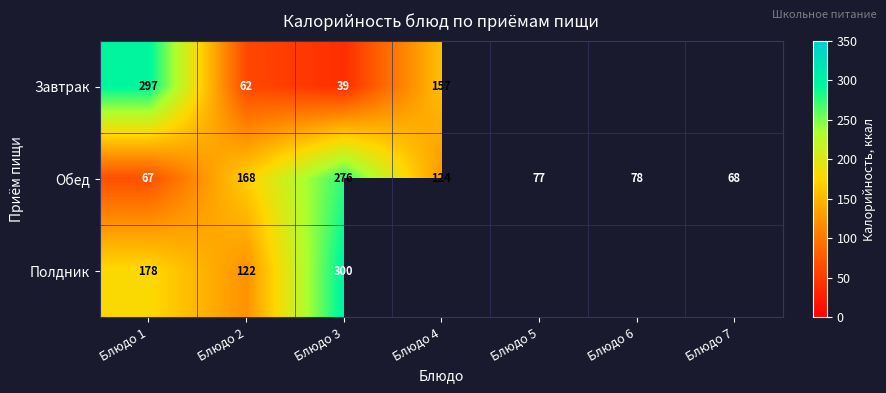

At which category is the sum across all series the highest?

Блюдо 3